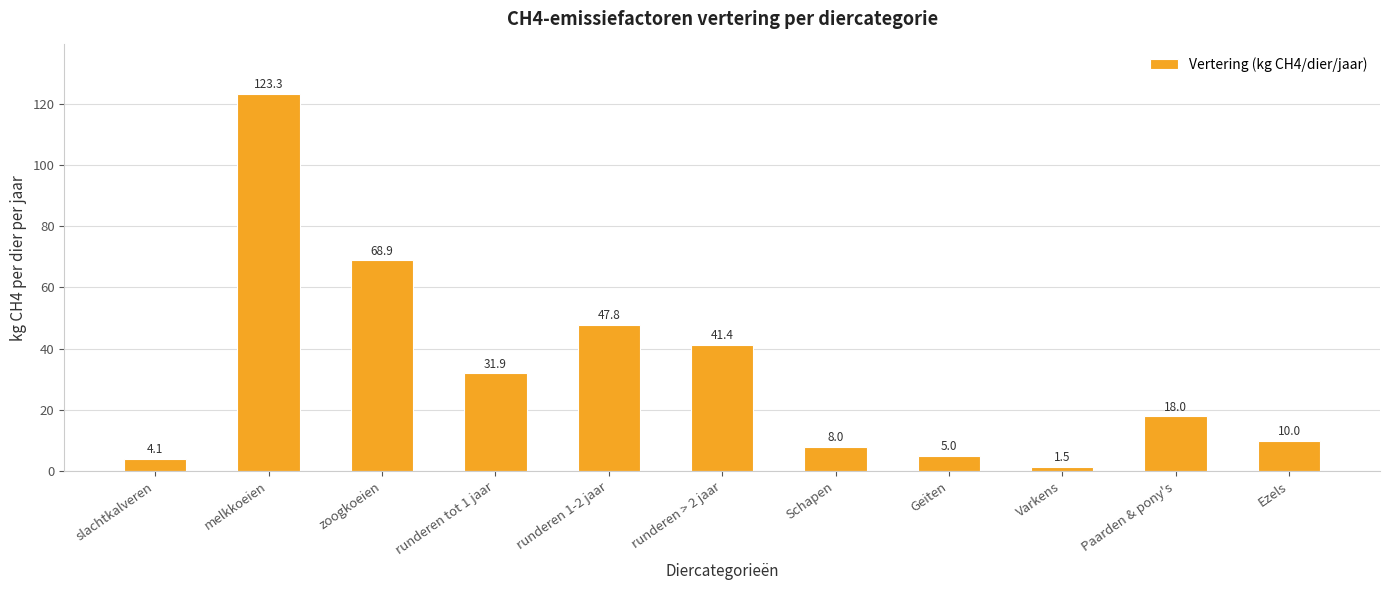

Reading left to right, extract all data points from this chart.

4.1	123.3	68.9	31.9	47.8	41.4	8.0	5.0	1.5	18.0	10.0